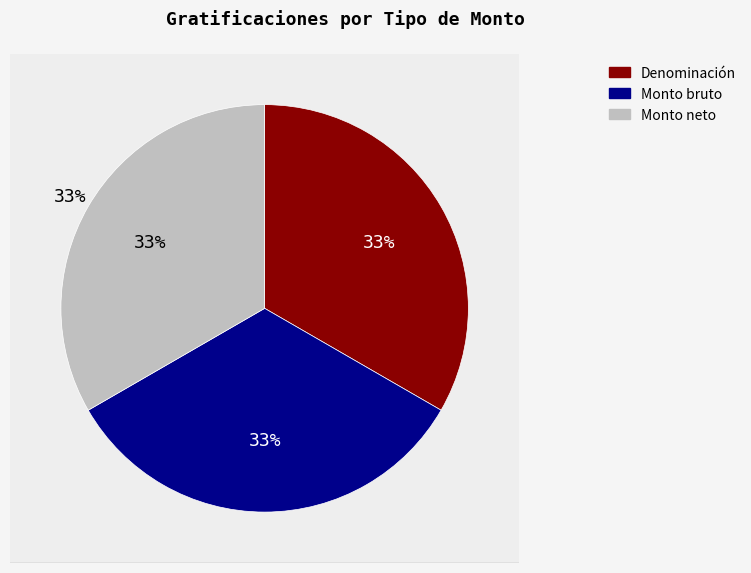

Approximately how many times larger is the value at Monto neto de las gratificaciones compared to Denominación de las gratificaciones?

1.0